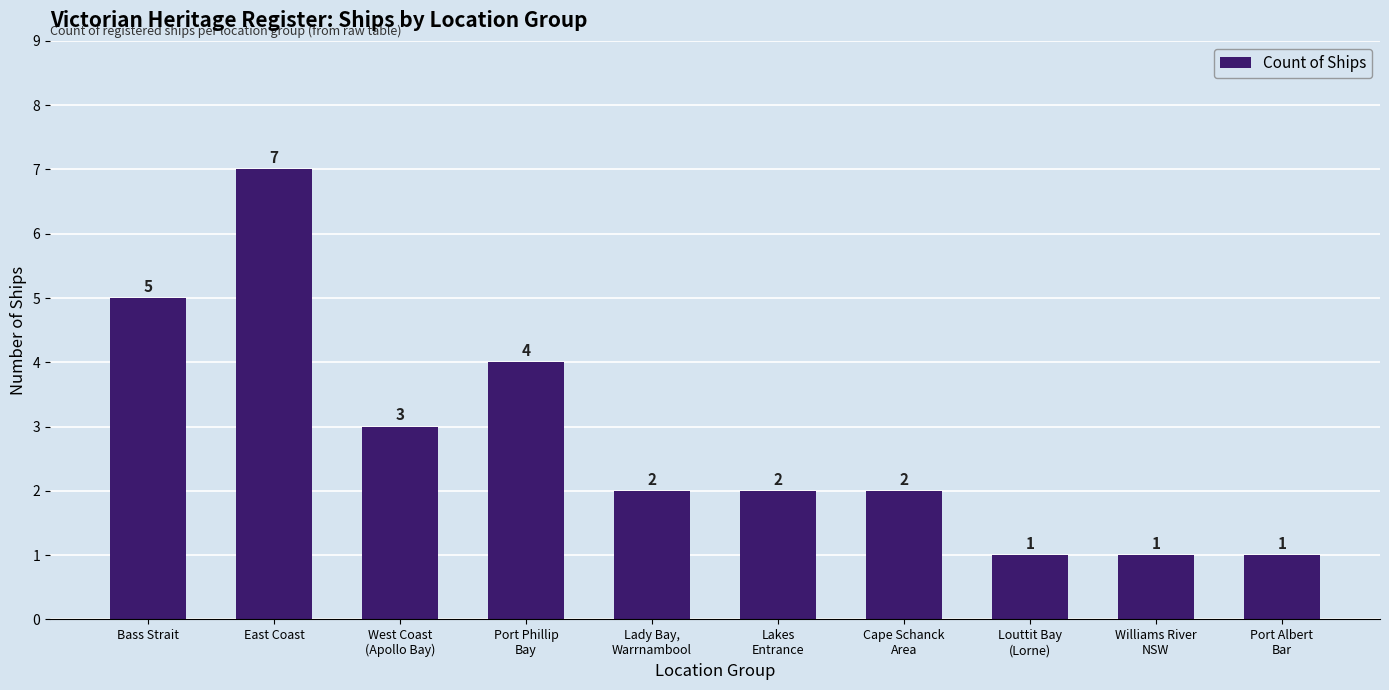

Reading left to right, what are all the values shown in this chart?

Bass Strait=5	East Coast=7	West Coast
(Apollo Bay)=3	Port Phillip
Bay=4	Lady Bay,
Warrnambool=2	Lakes
Entrance=2	Cape Schanck
Area=2	Louttit Bay
(Lorne)=1	Williams River
NSW=1	Port Albert
Bar=1